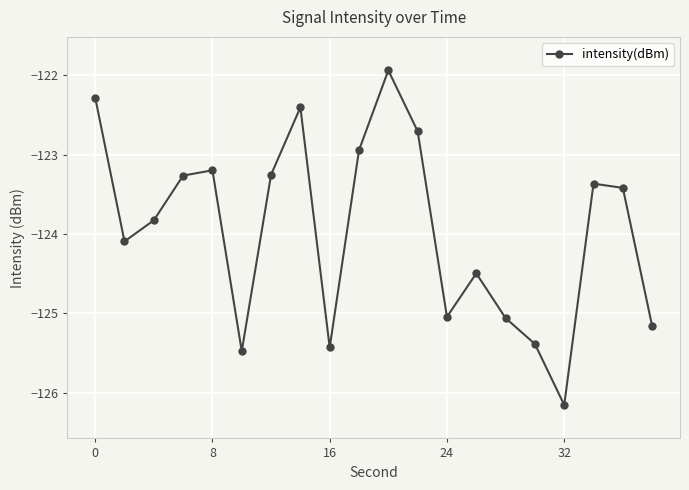

What is the maximum value shown in the chart?

-121.9